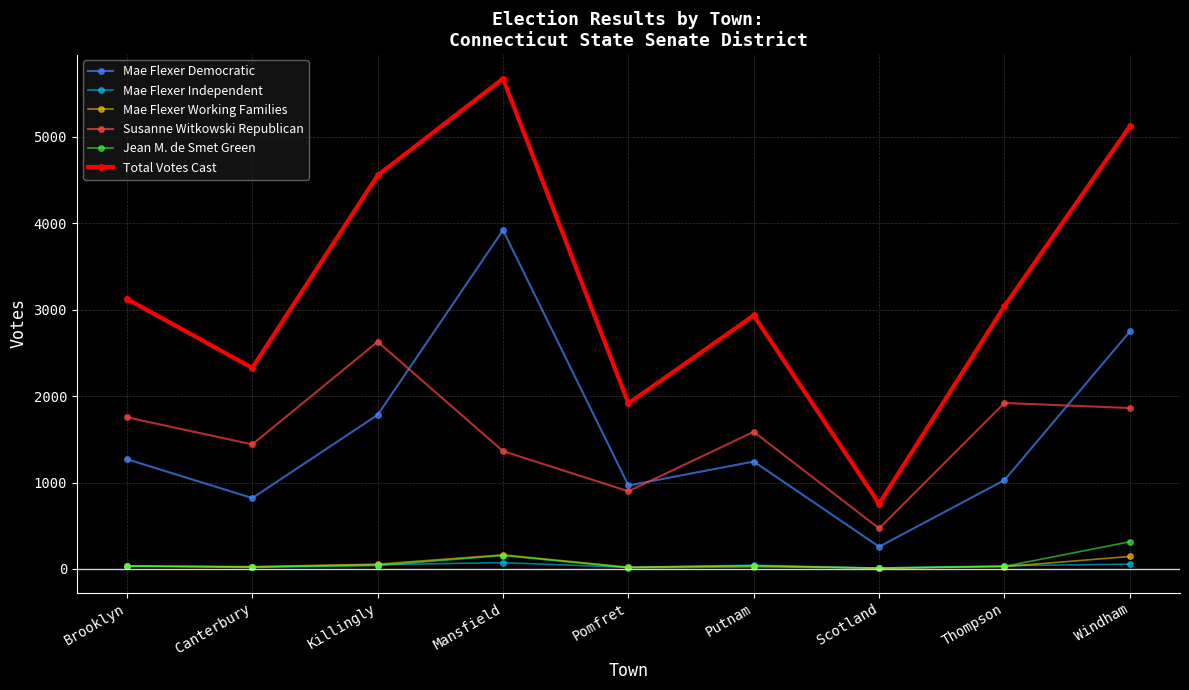

Is the value of Mae Flexer Independent at Killingly greater than the value of Total Votes Cast at Brooklyn?

No